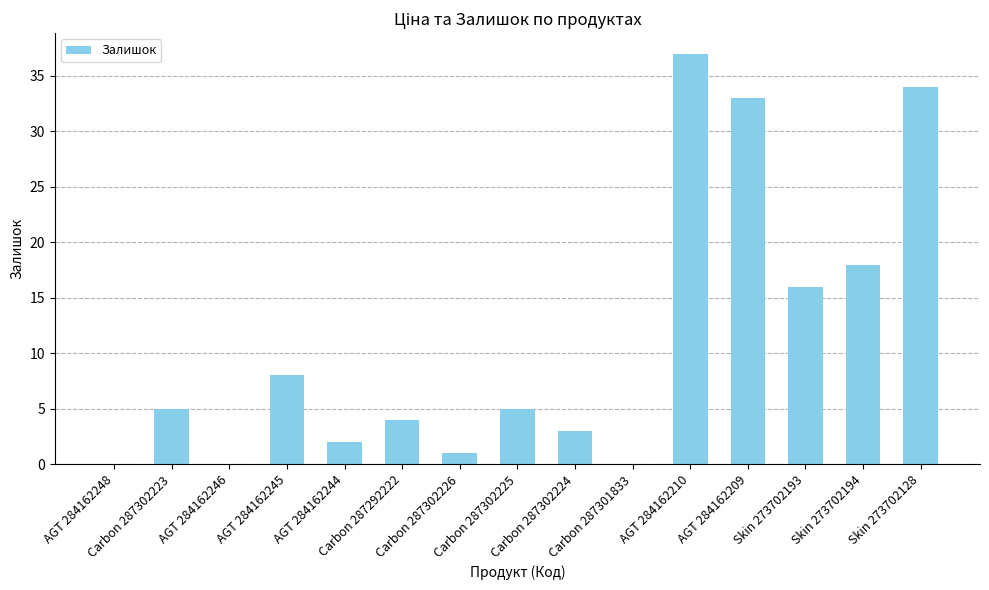

What is the sum of all values?

166